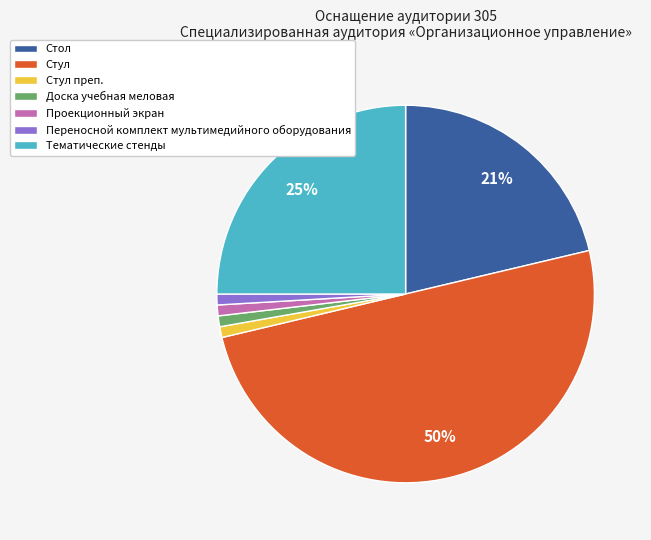

How many segments does this pie chart have?

7